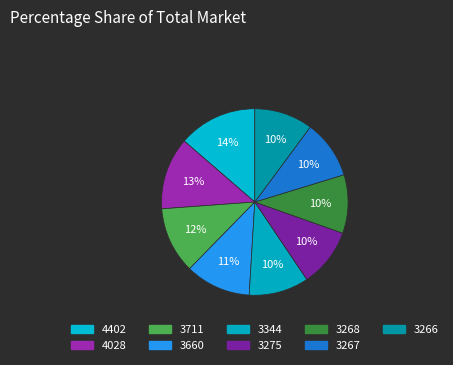

Which has a higher value, 3344 or 3275?

3344